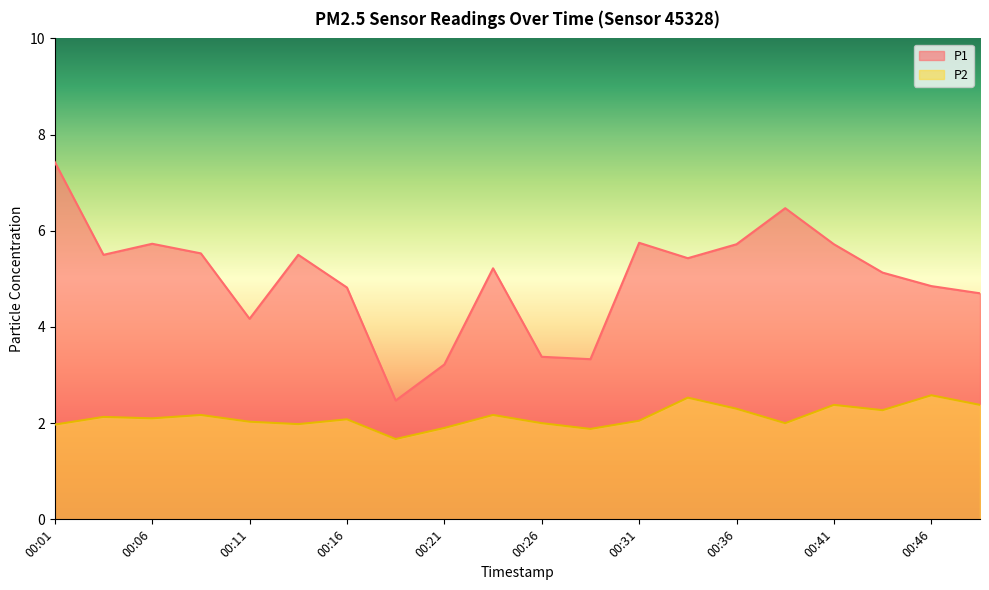

At which label does P1 reach its minimum?

00:19